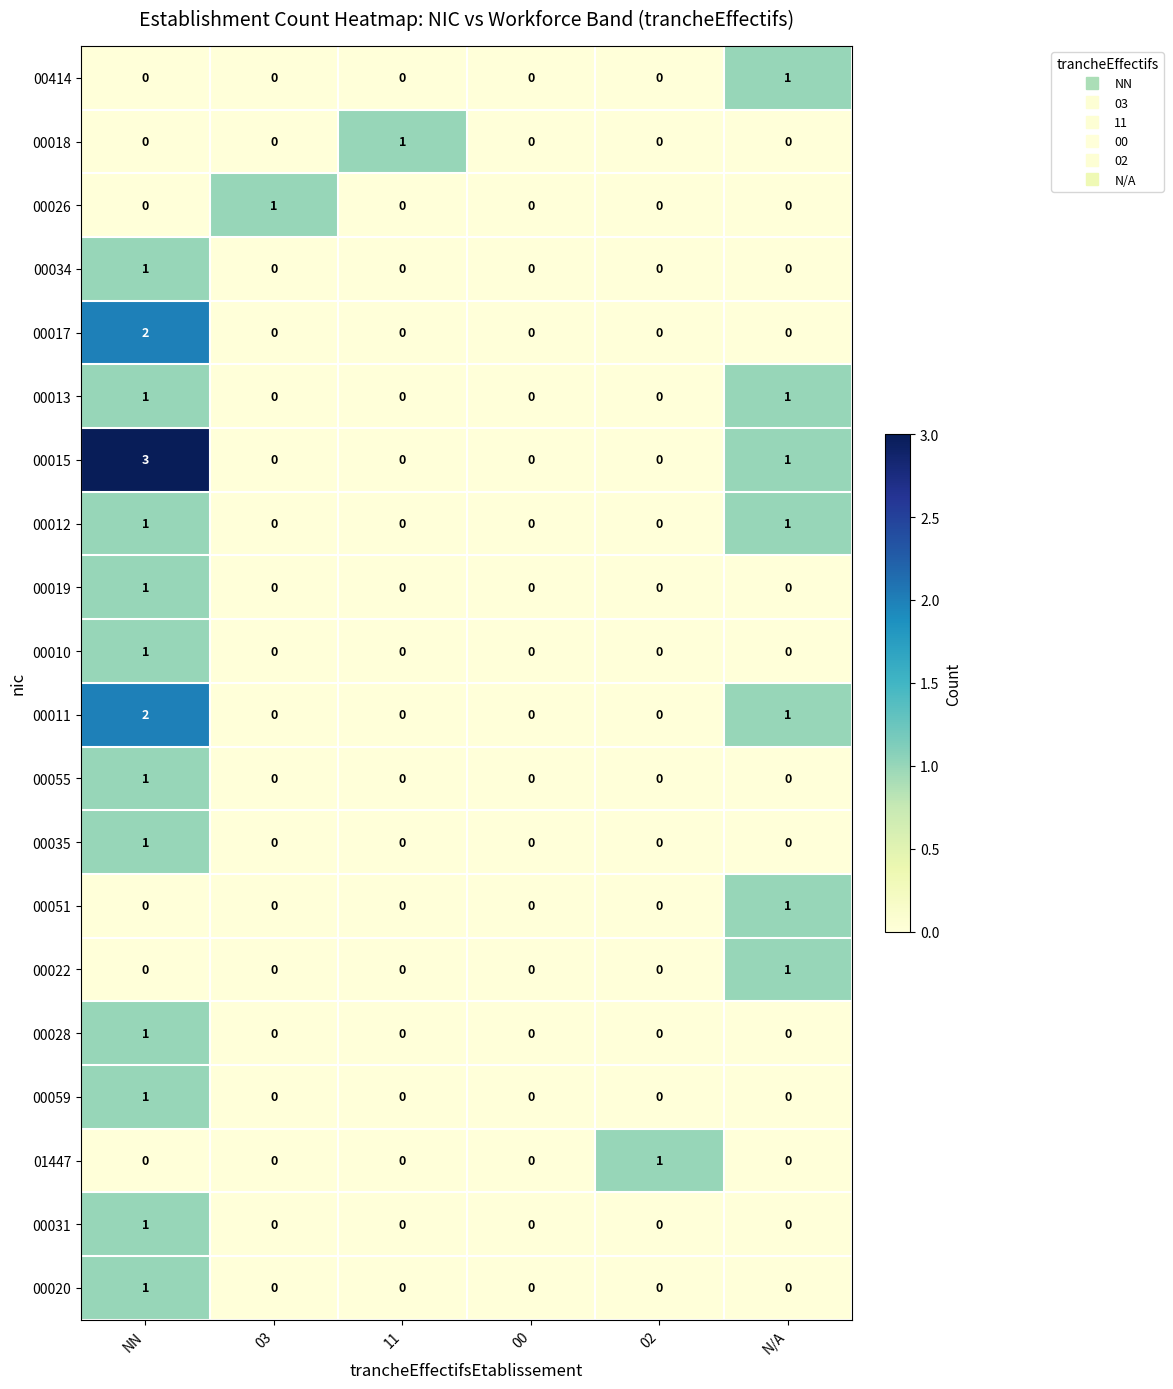

What is the difference between the highest and lowest values at NN?

3